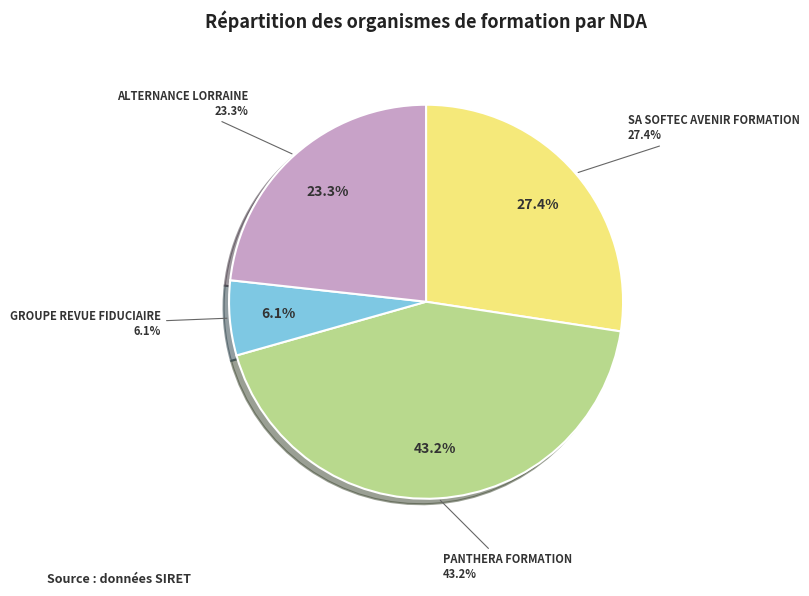

To the nearest percent, what is the combined percentage of ALTERNANCE LORRAINE and GROUPE REVUE FIDUCIAIRE?

29%